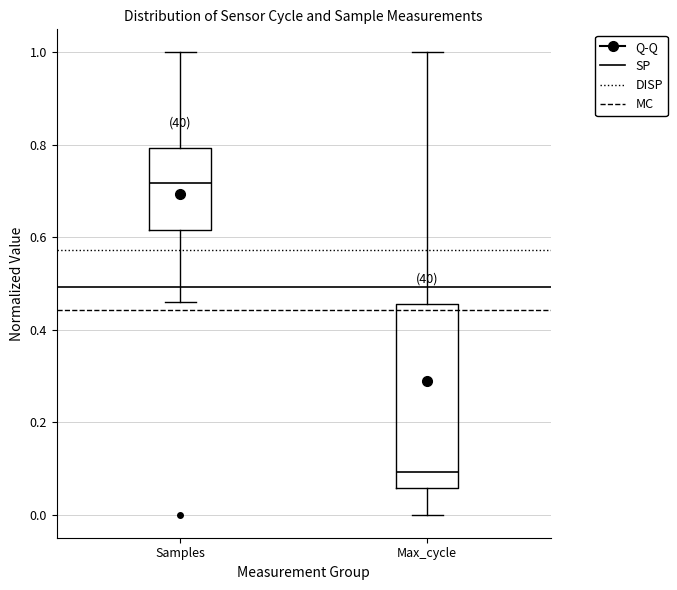

Reading left to right, transcribe this box plot: for each box, give where its median line is, the range the box spans, and where its two whiskers end, as read against the y-axis. The values are not printed on the chart, so give them approximately, as read against the axis.

Samples: median 0.72, box 0.62 to 0.80, whiskers 0.46 to 1.00
Max_cycle: median 0.10, box 0.06 to 0.46, whiskers 0.00 to 1.00